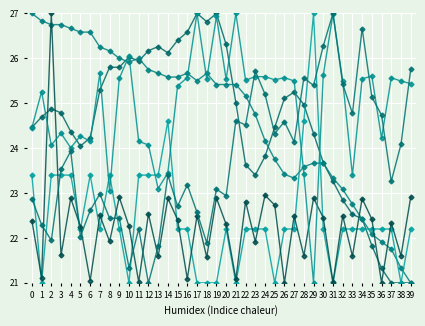

How many lines are shown in the chart?

6